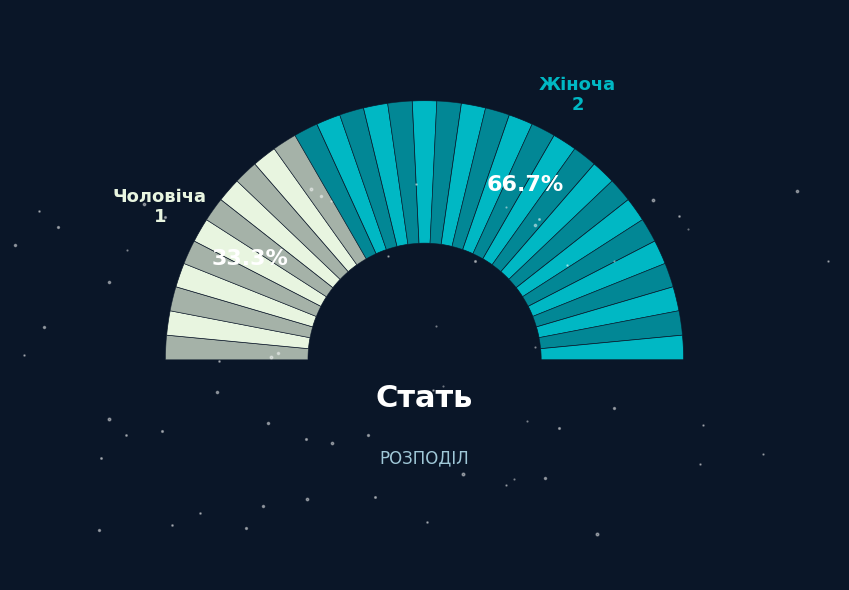

Which category has the smallest portion of the pie?

Чоловіча